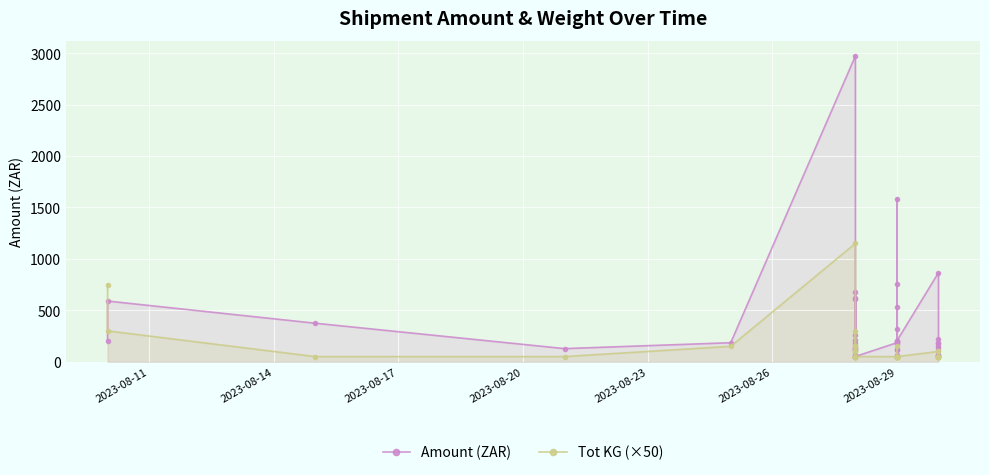

Between 2023-08-17 and 27, which series saw the biggest shift?

Amount (ZAR)